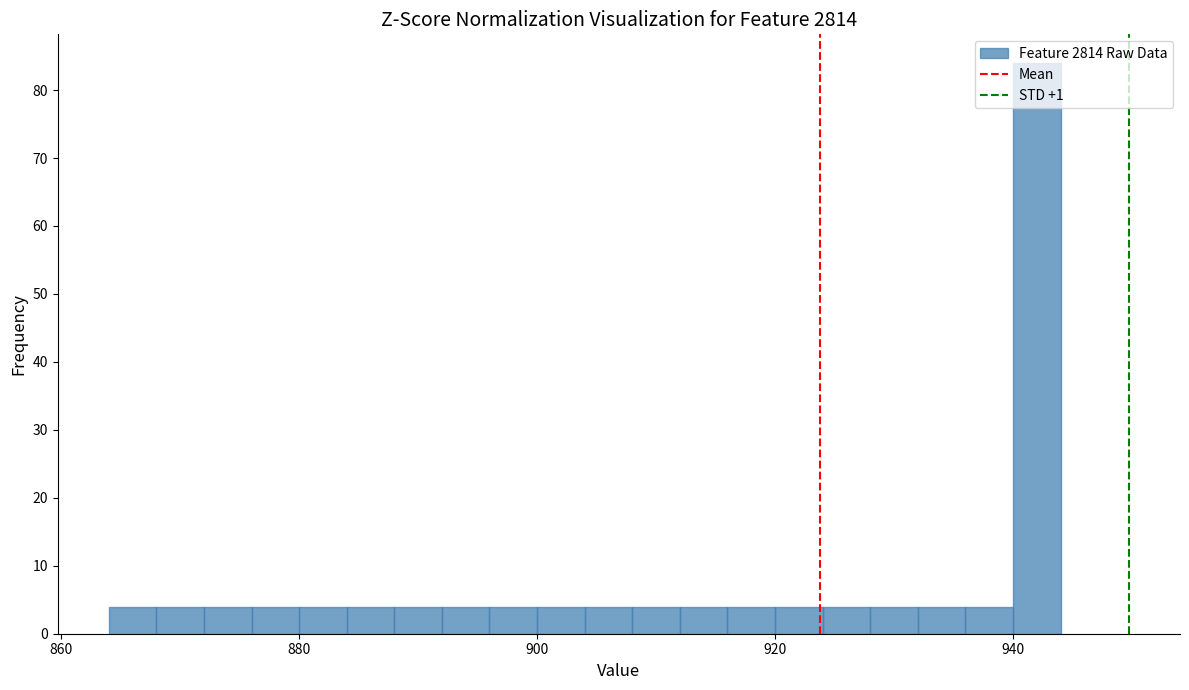

Around what value on the x-axis is the tallest bar? Give the approximate position of its centre, as read against the axis.

942